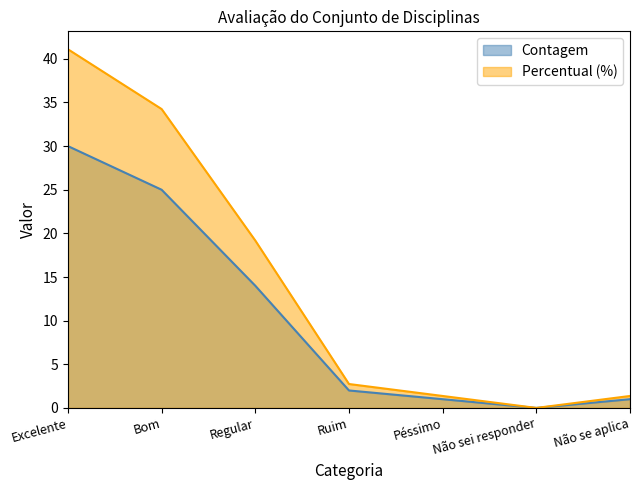

Where is Contagem nearest to the value 15?

Regular